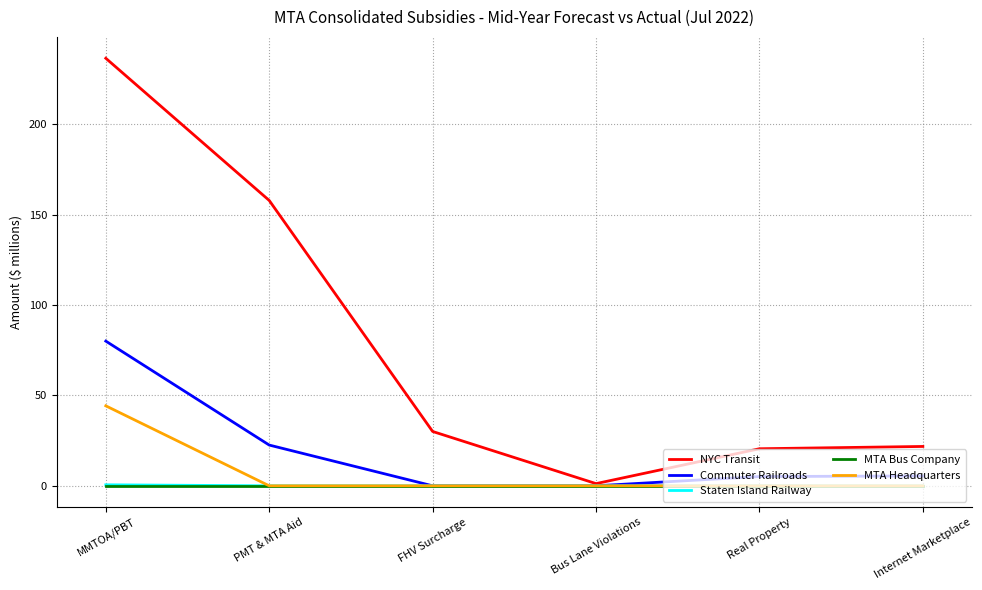

At how many categories does at least one series exceed 105?

2